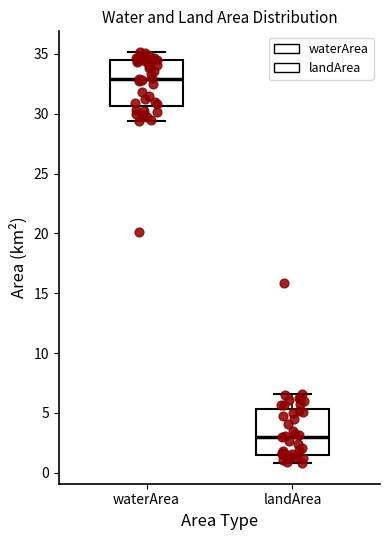

Reading left to right, transcribe this box plot: for each box, give where its median line is, the range the box spans, and where its two whiskers end, as read against the y-axis. The values are not printed on the chart, so give them approximately, as read against the axis.

waterArea: median 33.0, box 30.5 to 34.5, whiskers 29.5 to 35.0
landArea: median 3.0, box 1.5 to 5.5, whiskers 1.0 to 6.5